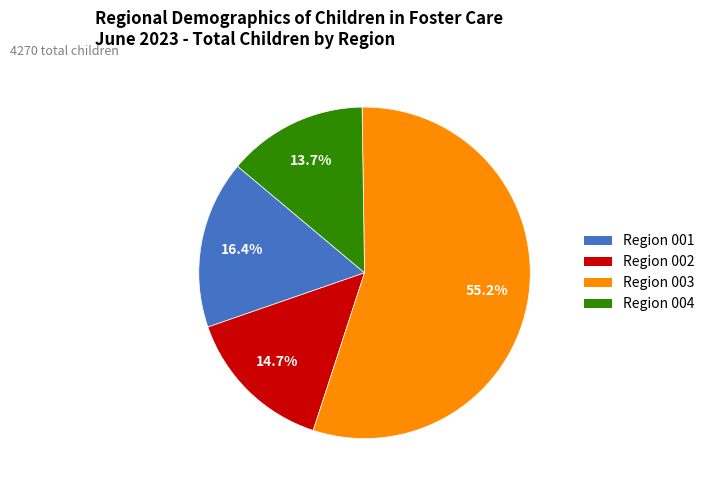

To the nearest percent, what percentage of the pie is Region 002?

15%